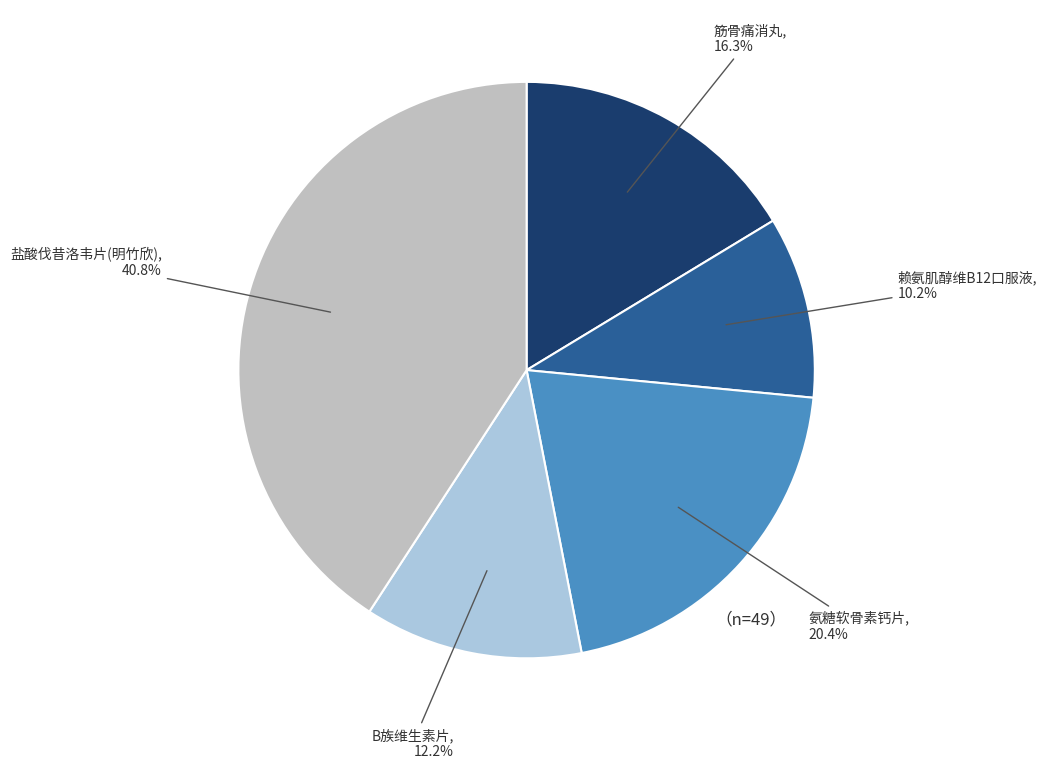

Which category has the smallest portion of the pie?

赖氨肌醇维B12口服液